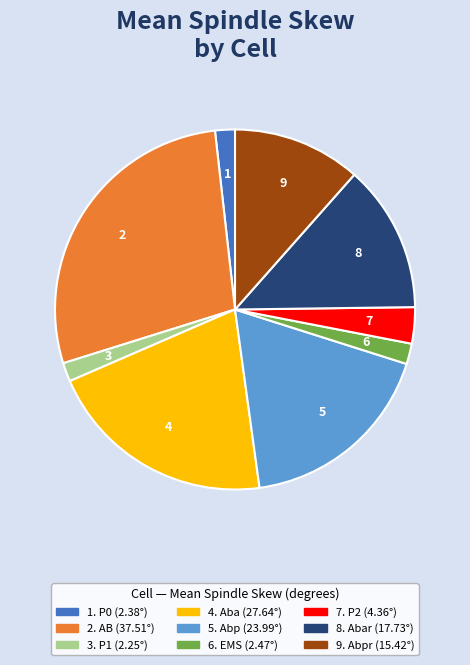

Does any single category account for the majority?

No